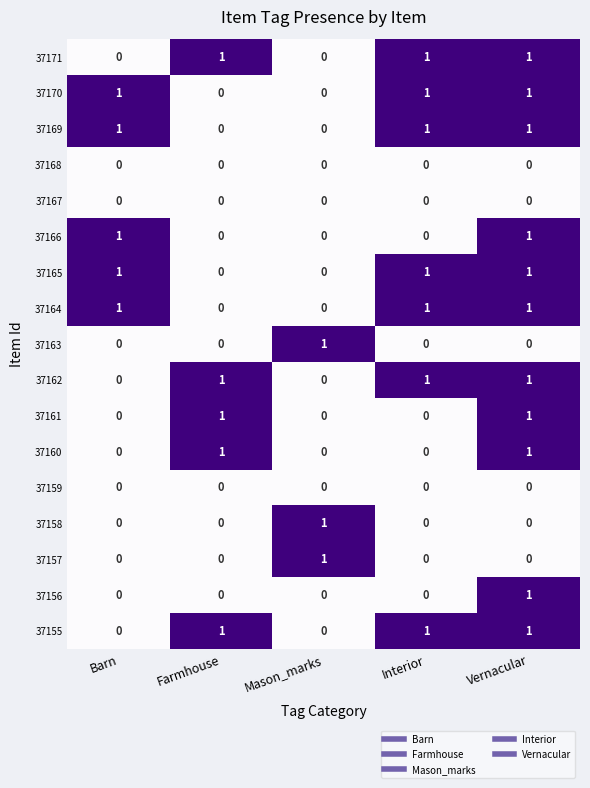

The value of 37163 at Interior is 0. True or false?

True